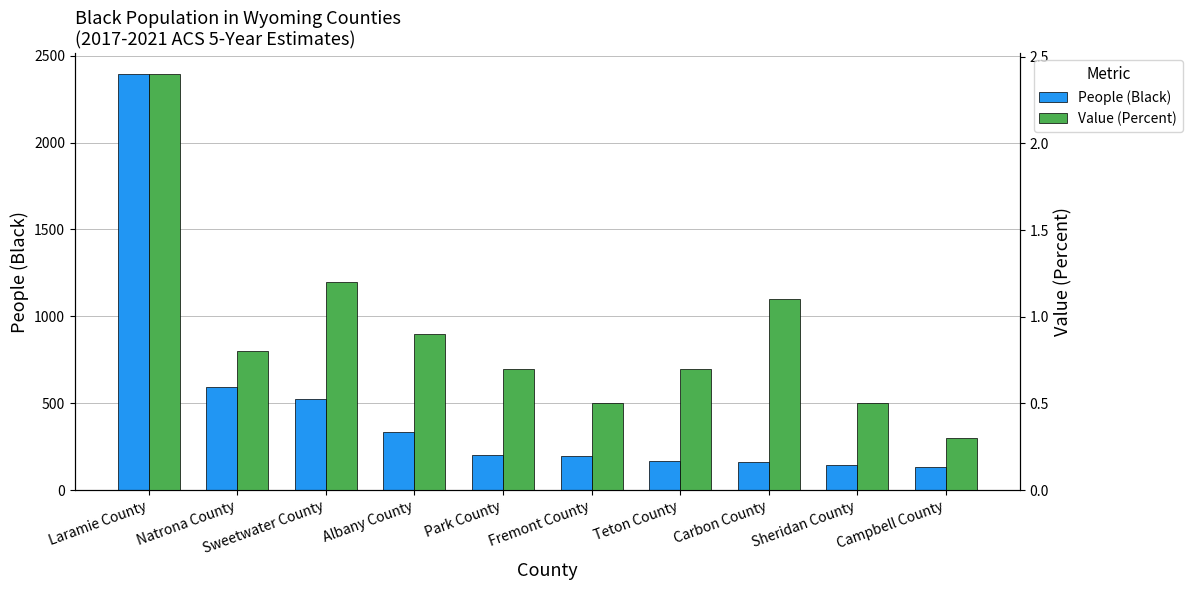

At Campbell County, list the series in order from smallest to largest.

Value (Percent), People (Black)